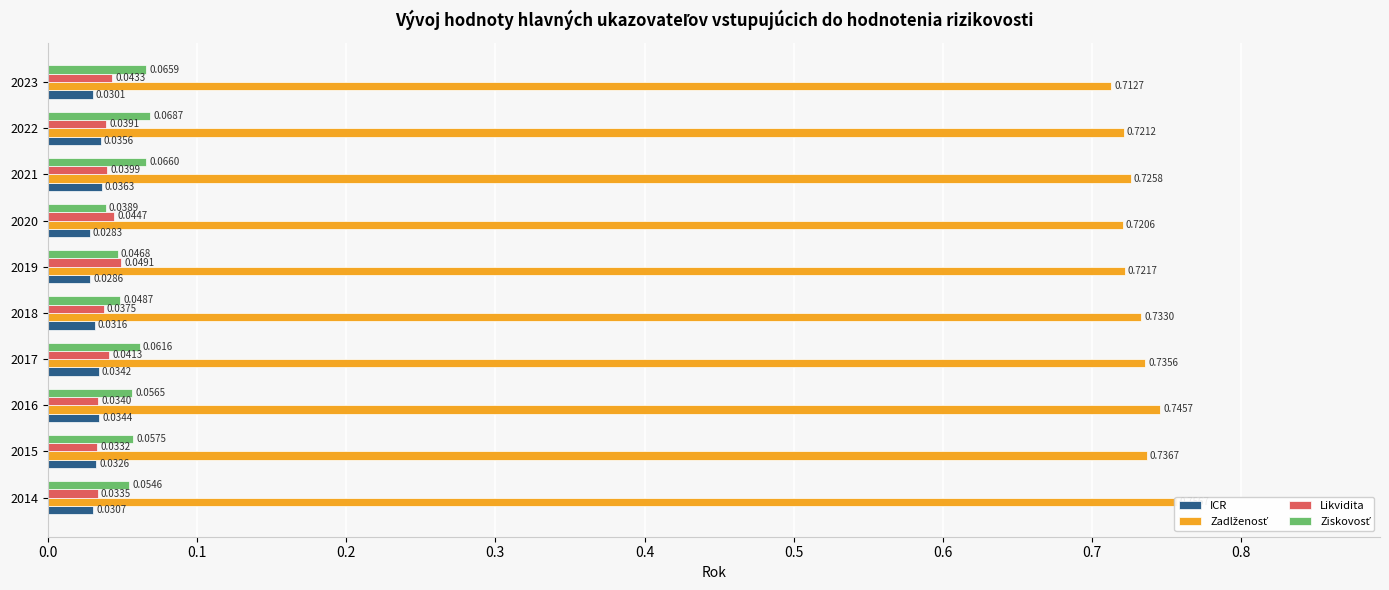

Which series has the largest total across all categories?

Zadlženosť